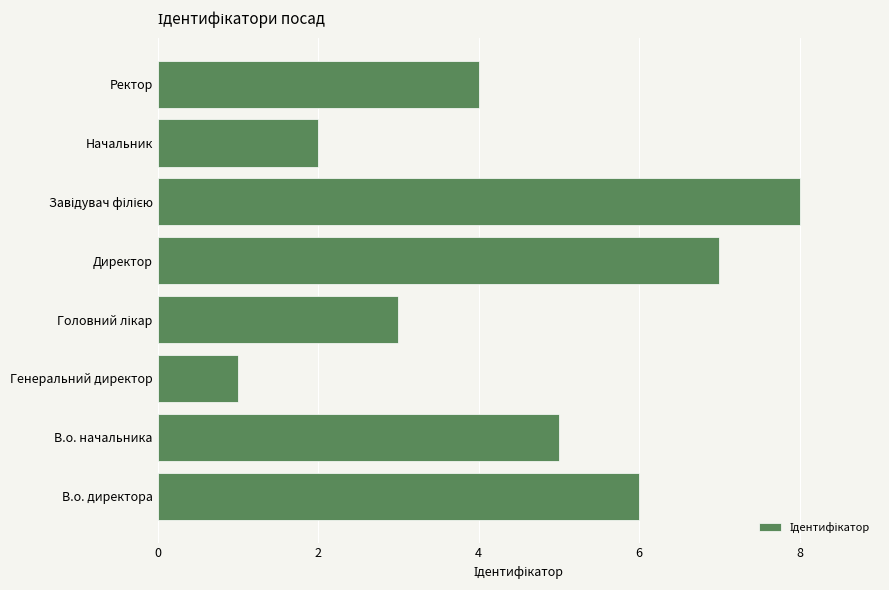

Approximately how many times larger is the value at В.о. директора compared to Директор?

0.9